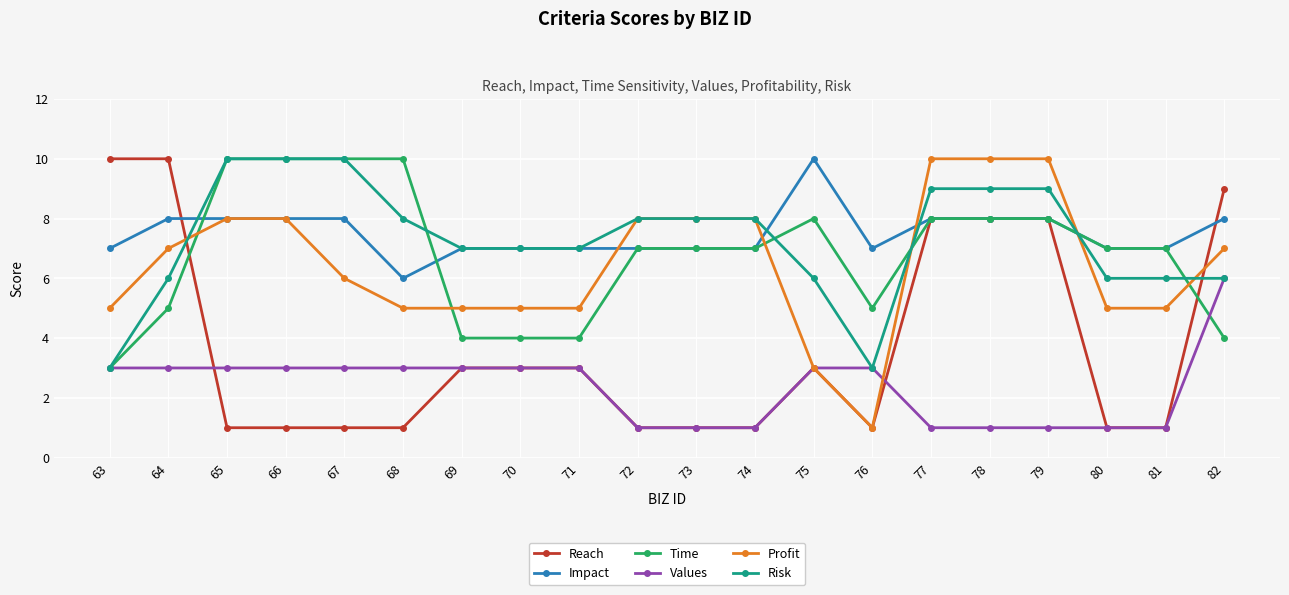

Reading left to right, list all the values displayed in this chart.

Reach: 63=10	64=10	65=1	66=1	67=1	68=1	69=3	70=3	71=3	72=1	73=1	74=1	75=3	76=1	77=8	78=8	79=8	80=1	81=1	82=9
Impact: 63=7	64=8	65=8	66=8	67=8	68=6	69=7	70=7	71=7	72=7	73=7	74=7	75=10	76=7	77=8	78=8	79=8	80=7	81=7	82=8
Time: 63=3	64=5	65=10	66=10	67=10	68=10	69=4	70=4	71=4	72=7	73=7	74=7	75=8	76=5	77=8	78=8	79=8	80=7	81=7	82=4
Values: 63=3	64=3	65=3	66=3	67=3	68=3	69=3	70=3	71=3	72=1	73=1	74=1	75=3	76=3	77=1	78=1	79=1	80=1	81=1	82=6
Profit: 63=5	64=7	65=8	66=8	67=6	68=5	69=5	70=5	71=5	72=8	73=8	74=8	75=3	76=1	77=10	78=10	79=10	80=5	81=5	82=7
Risk: 63=3	64=6	65=10	66=10	67=10	68=8	69=7	70=7	71=7	72=8	73=8	74=8	75=6	76=3	77=9	78=9	79=9	80=6	81=6	82=6